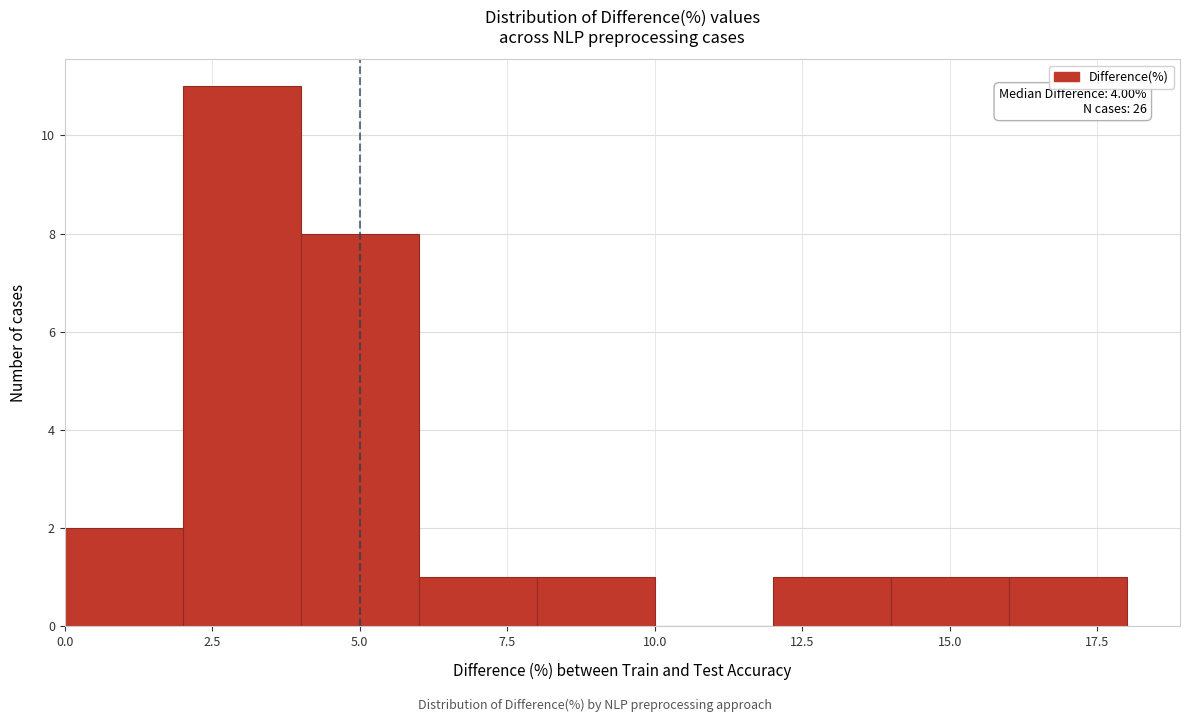

Which range on the x-axis has the tallest bar?

2 to 4